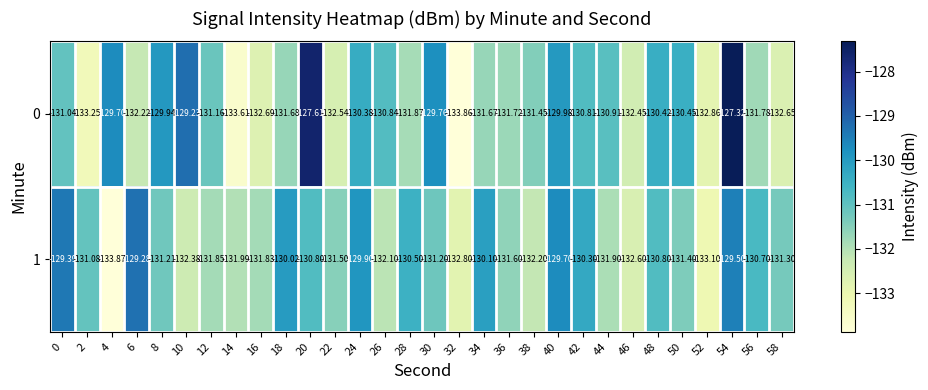

Is the value of 1 at 38 greater than the value of 0 at 50?

No